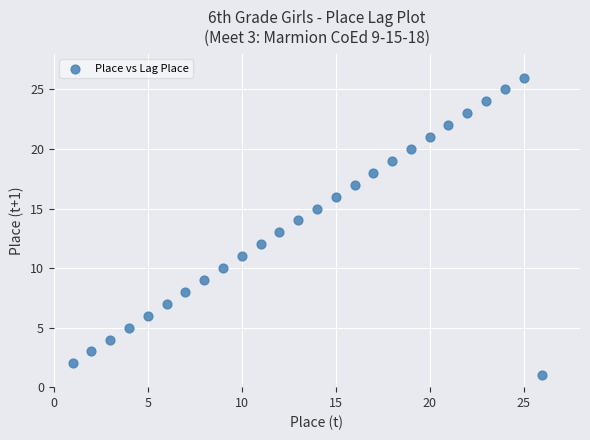

What is the range of X values (max minus min)?

25